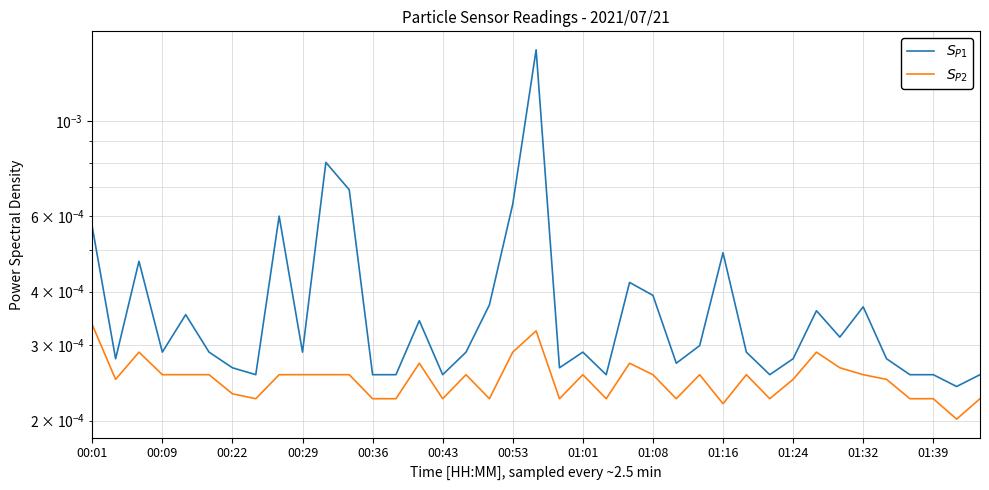

Reading left to right, what are all the values shown in this chart?

$S_{P1}$: 0.0	0.0	0.0	0.0	0.0	0.0	0.0	0.0	0.0	0.0	0.0	0.0	0.0	0.0	0.0	0.0	0.0	0.0	0.0	0.0	0.0	0.0	0.0	0.0	0.0	0.0	0.0	0.0	0.0	0.0	0.0	0.0	0.0	0.0	0.0	0.0	0.0	0.0	0.0
$S_{P2}$: 0.0	0.0	0.0	0.0	0.0	0.0	0.0	0.0	0.0	0.0	0.0	0.0	0.0	0.0	0.0	0.0	0.0	0.0	0.0	0.0	0.0	0.0	0.0	0.0	0.0	0.0	0.0	0.0	0.0	0.0	0.0	0.0	0.0	0.0	0.0	0.0	0.0	0.0	0.0